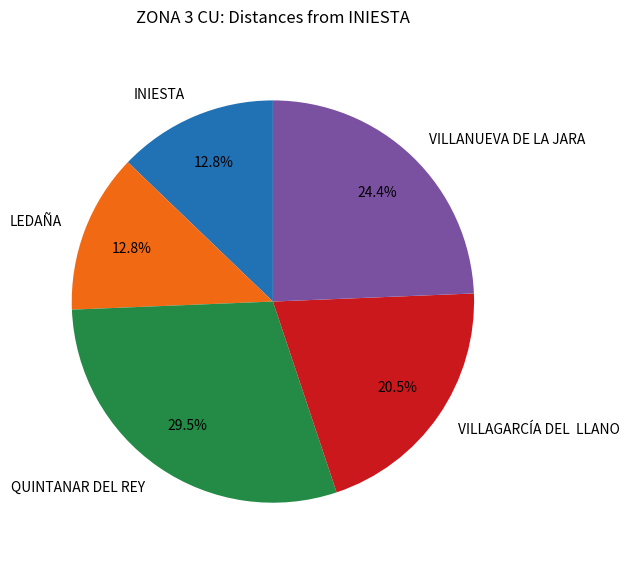

Count the number of slices in the pie.

5